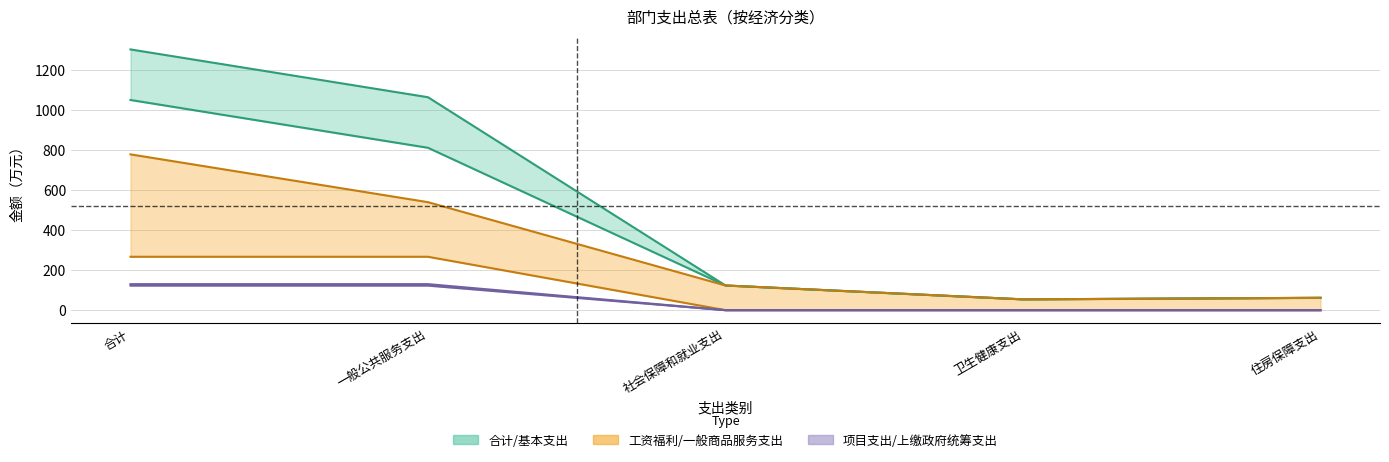

How many lines are shown in the chart?

6